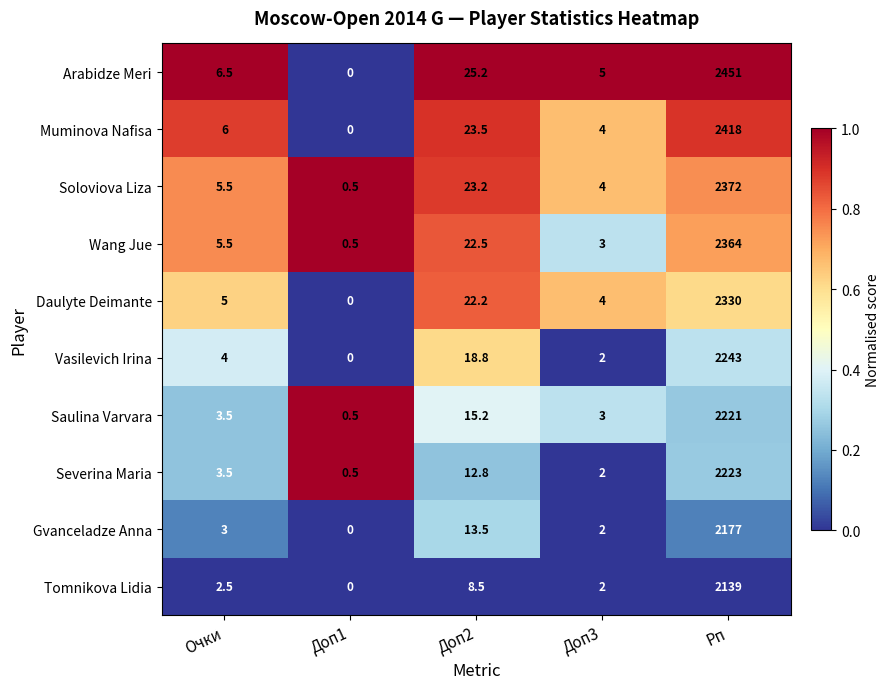

At which label does Wang Jue first exceed 5?

Очки